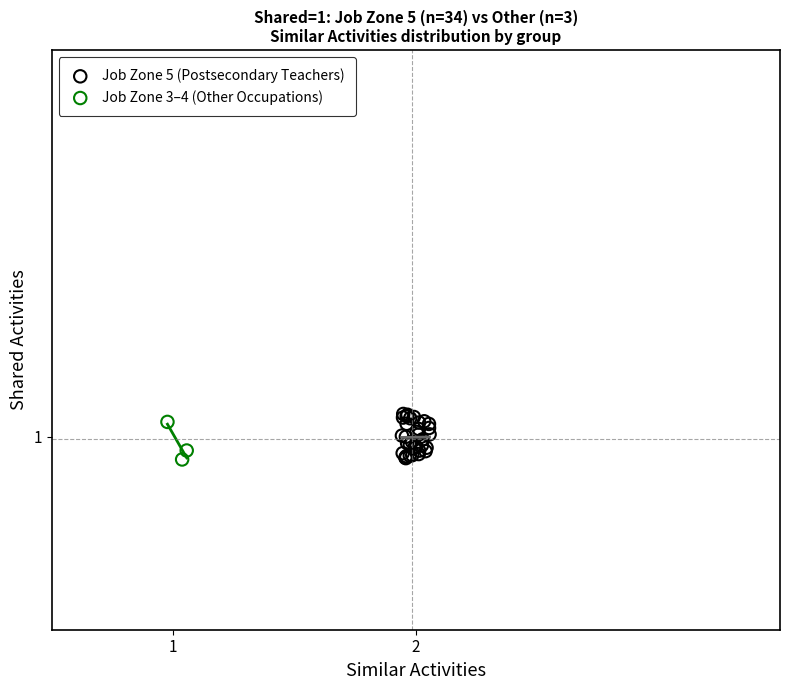

What are all the series names shown in the legend?

Job Zone 5 (Postsecondary Teachers), Job Zone 3–4 (Other Occupations)